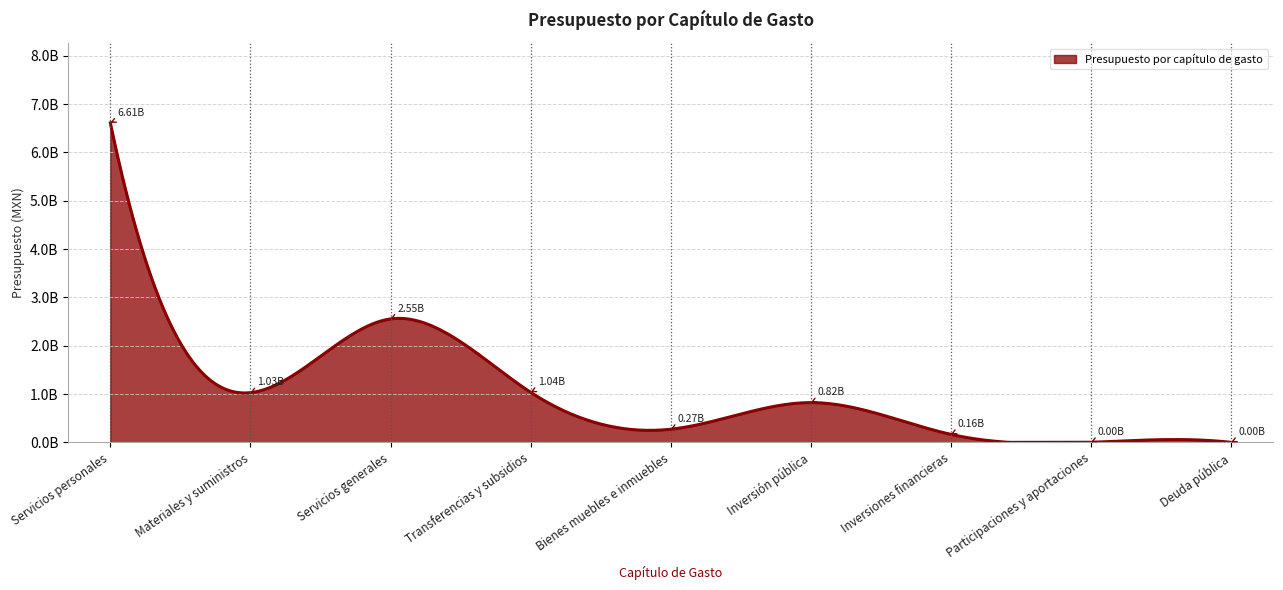

What is the maximum value shown in the chart?

6611294017.2